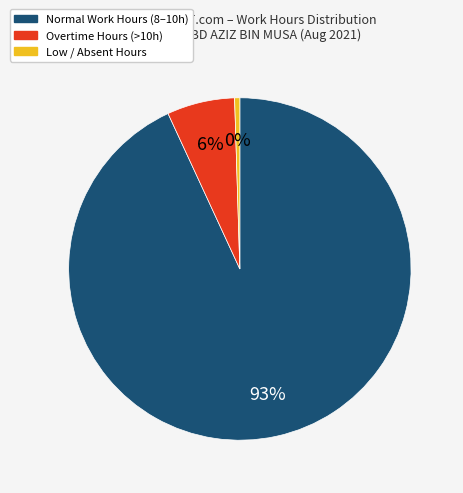

Count the number of slices in the pie.

3